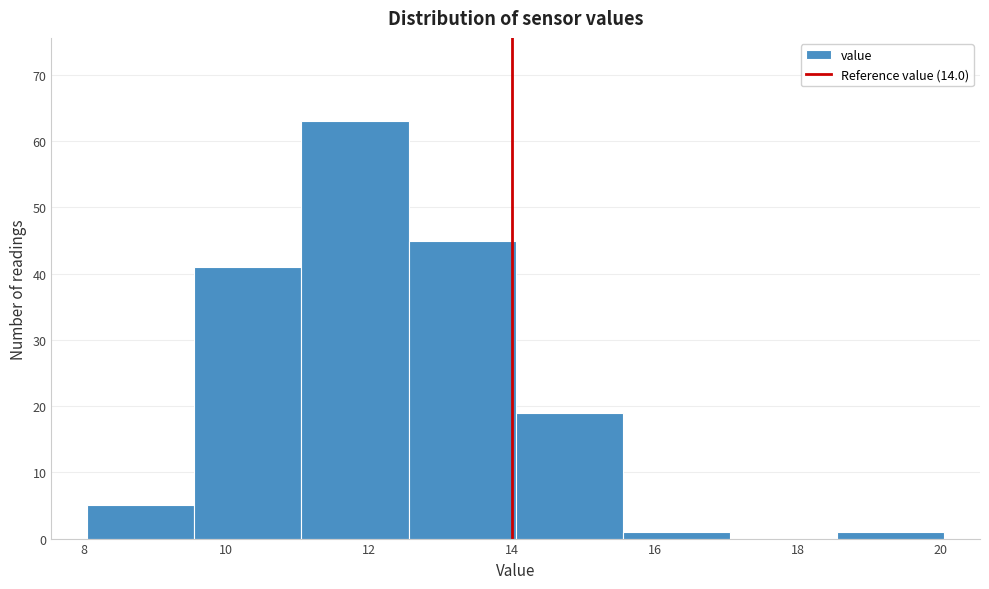

Reading left to right, transcribe this chart: for each bar, give the range it covers on the x-axis and its height. Neither the bar edges nor the heights are printed on the chart, so give them approximately, as read against the axes.

8.05 to 9.55: 5
9.55 to 11.05: 41
11.05 to 12.55: 63
12.55 to 14.05: 45
14.05 to 15.55: 19
15.55 to 17.05: 1
17.05 to 18.55: 0
18.55 to 20.05: 1